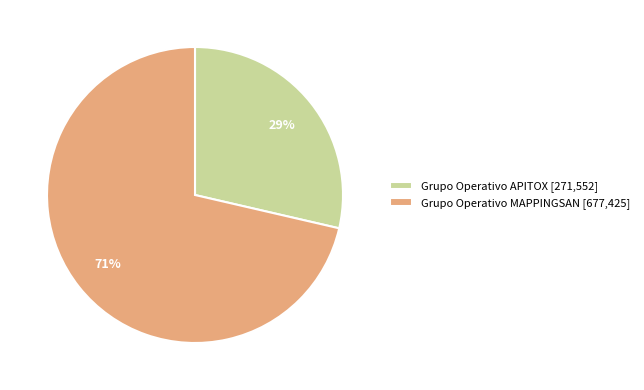

Is there any slice that represents more than half of the pie?

Yes